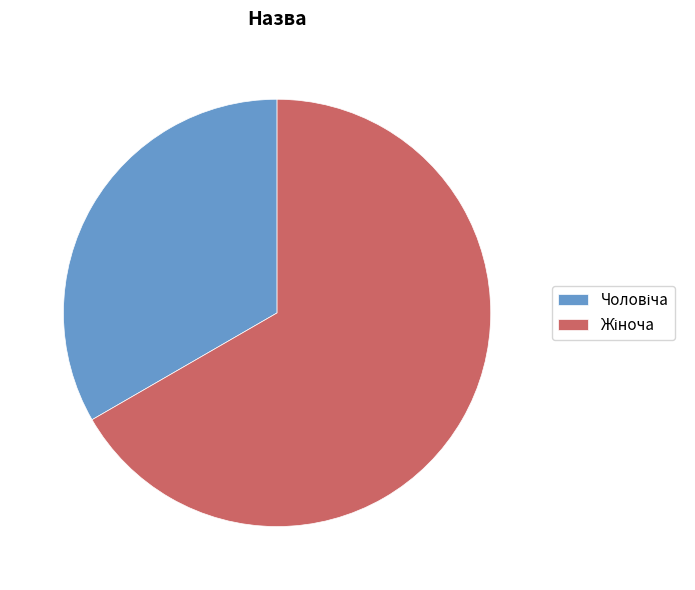

Does any single category account for the majority?

Yes